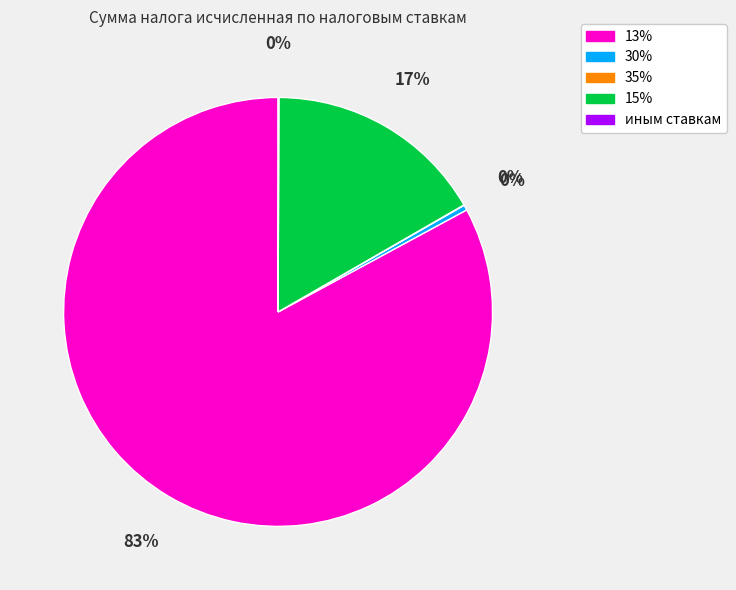

To the nearest percent, what is the difference between the 13% and 15% slice percentages?

66%